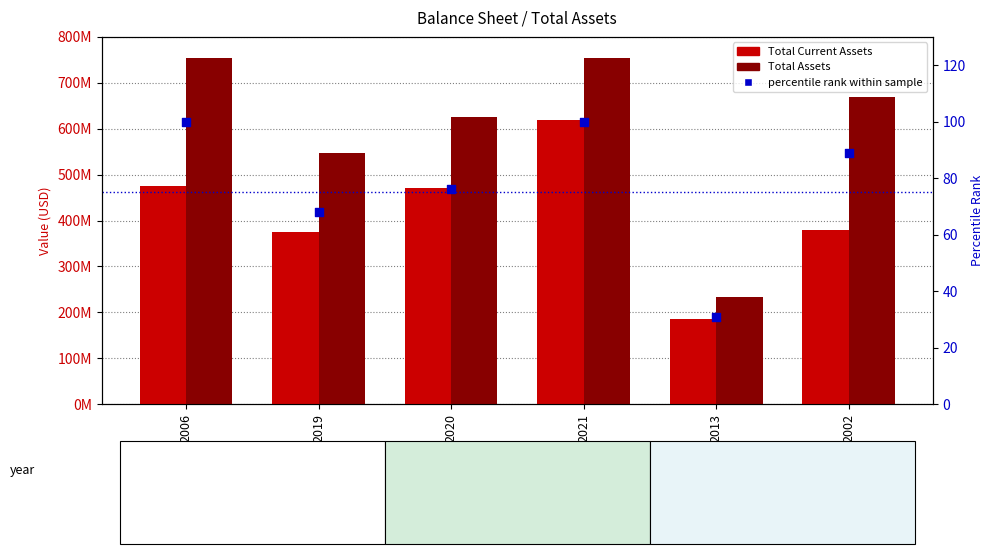

Which series contains the highest Y value?

Total Assets